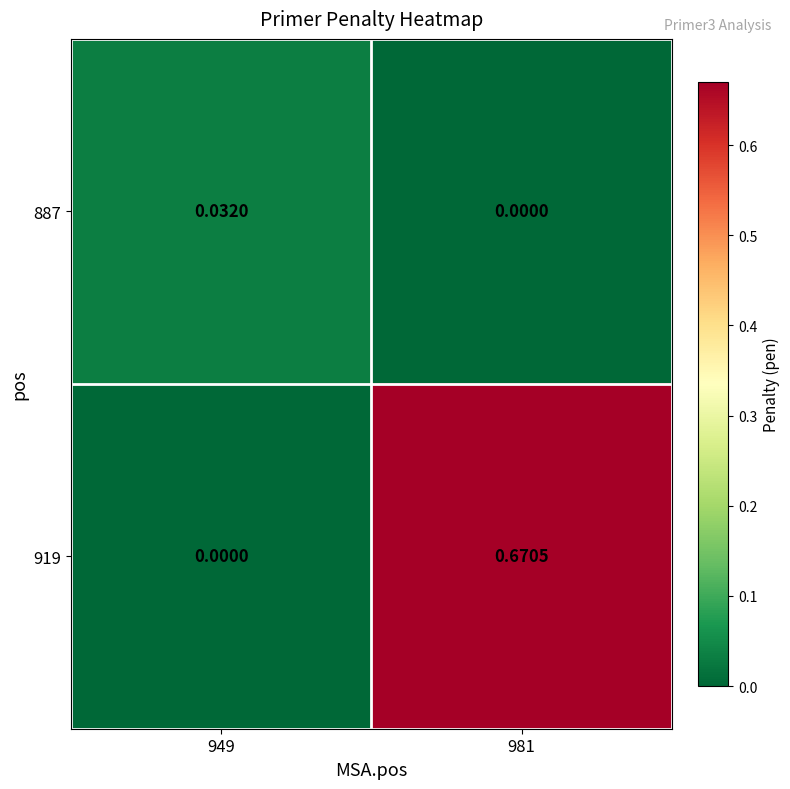

How many categories are shown in the chart?

2